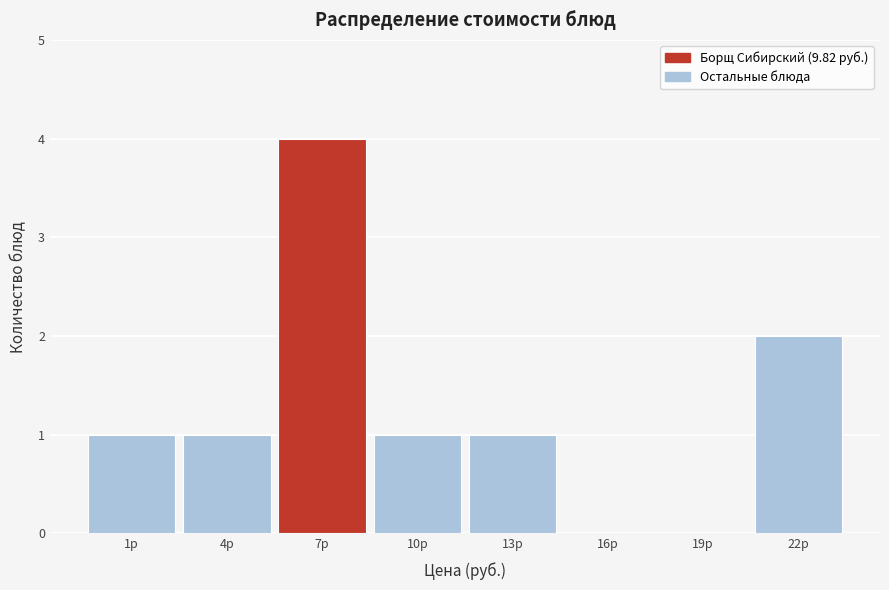

Reading left to right, transcribe all the data shown in this chart.

1р=1	4р=1	7р=4	10р=1	13р=1	16р=0	19р=0	22р=2